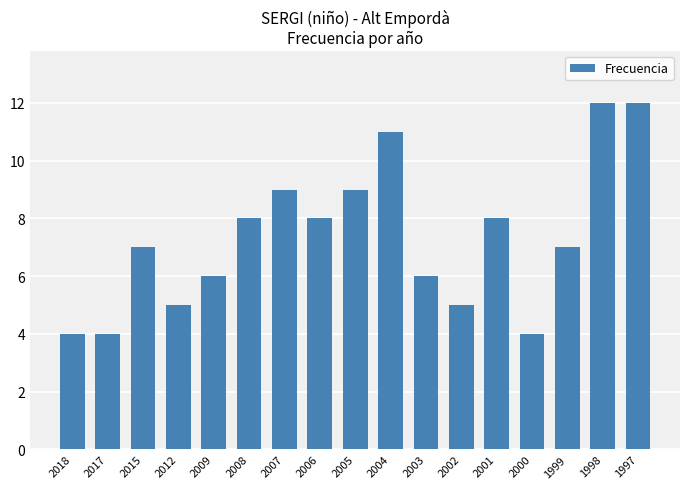

What is the difference between the maximum and minimum values?

8